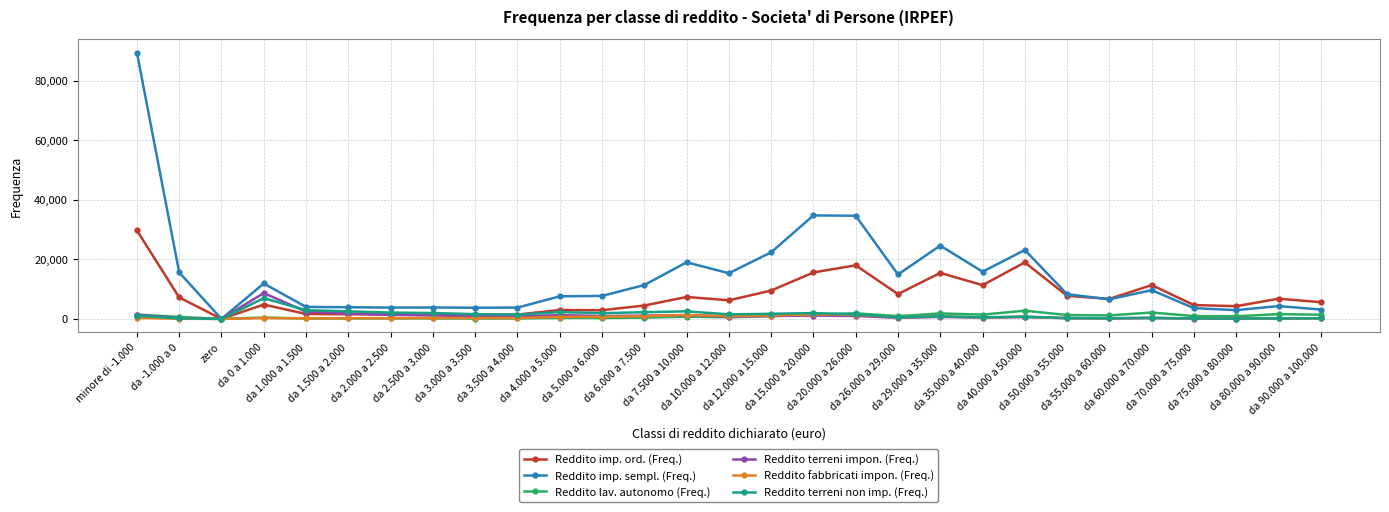

Does the chart display data point markers on the line(s)?

Yes